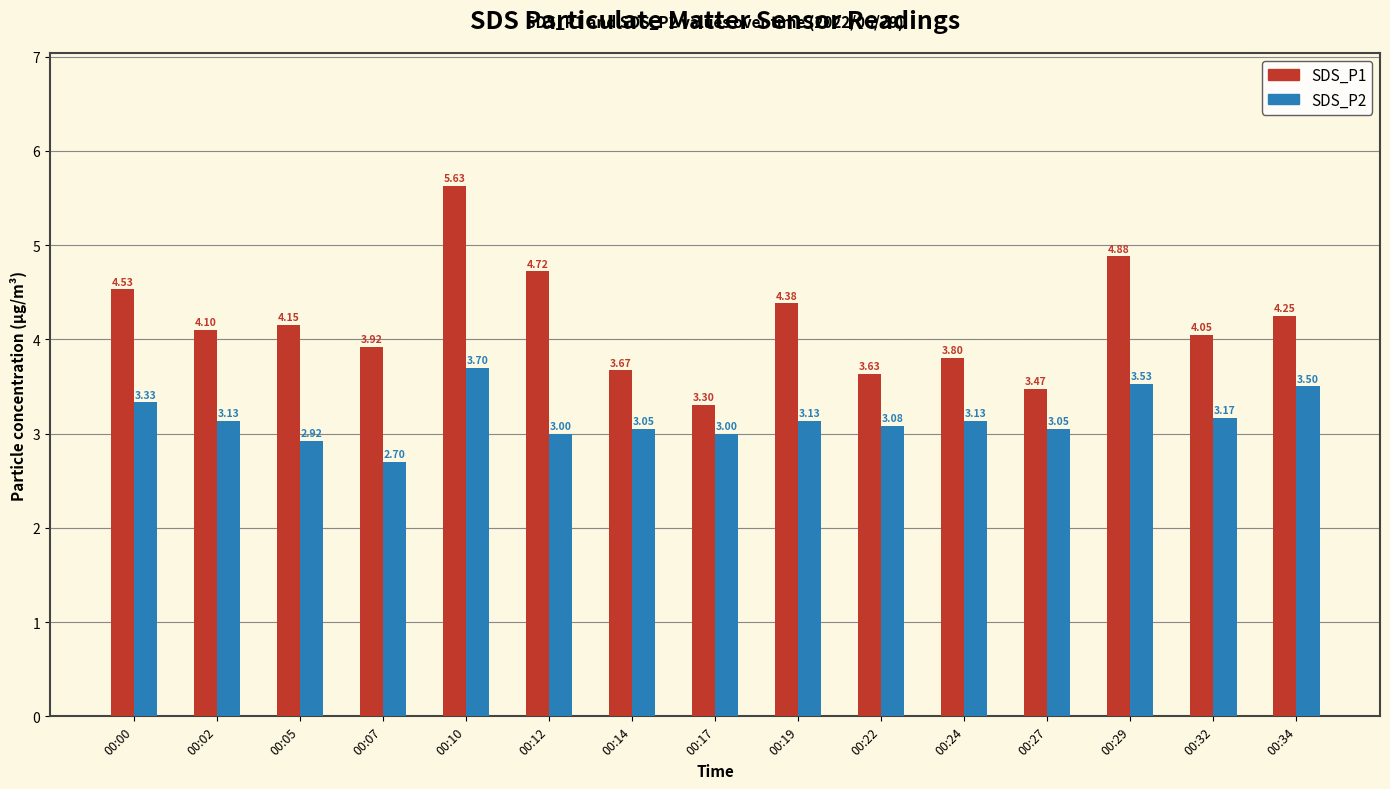

List the series in order of their peak value, highest first.

SDS_P1, SDS_P2